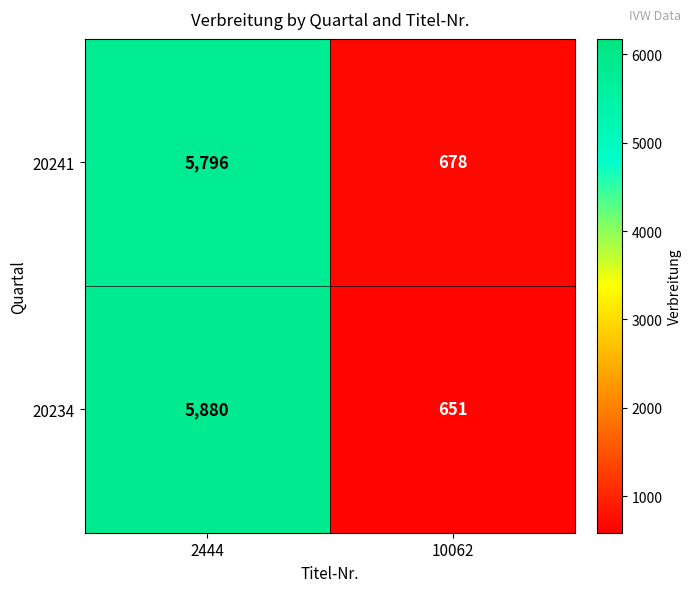

Which label corresponds to the largest value in the chart?

2444